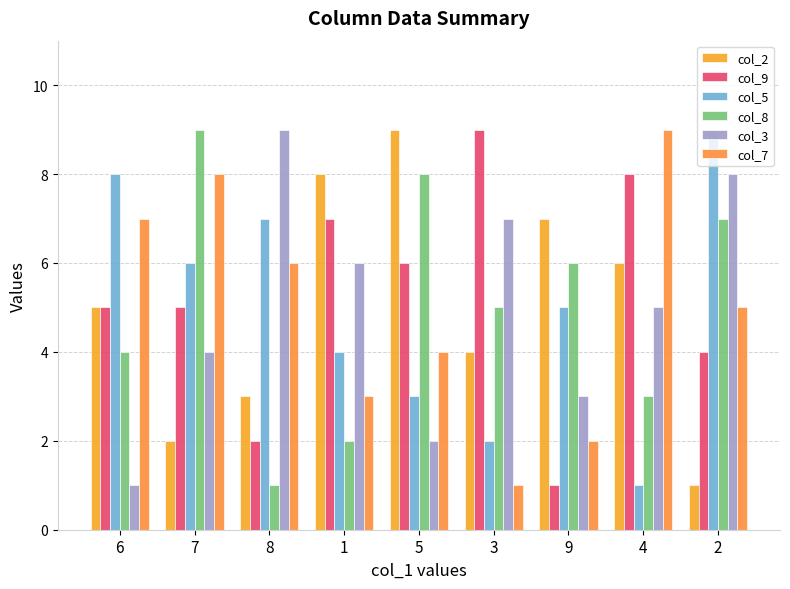

How many col_3 values are between 3 and 7?

5